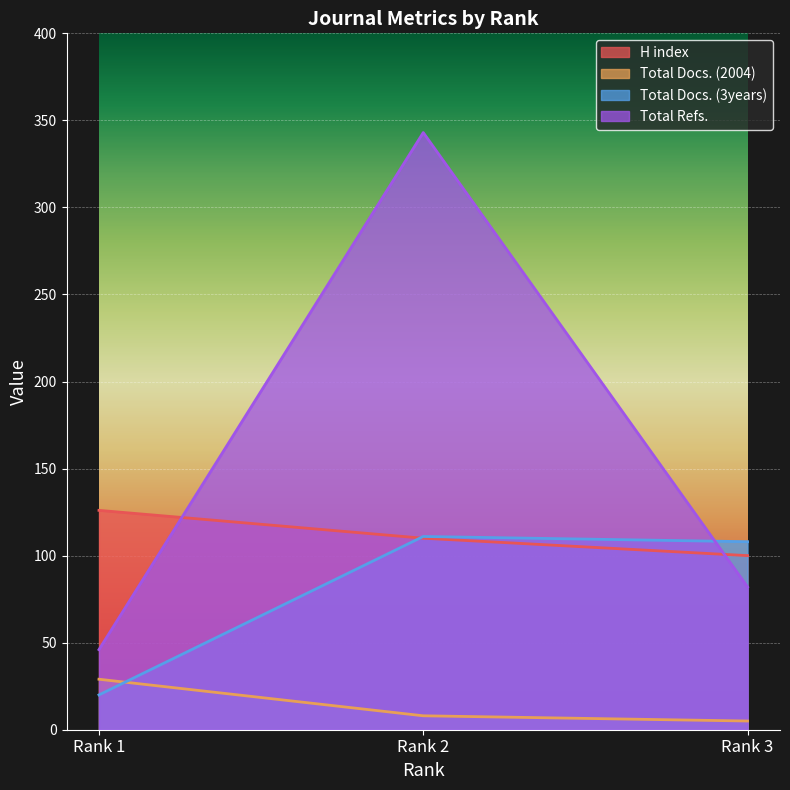

What are all the series names shown in the legend?

H index, Total Docs. (2004), Total Docs. (3years), Total Refs.